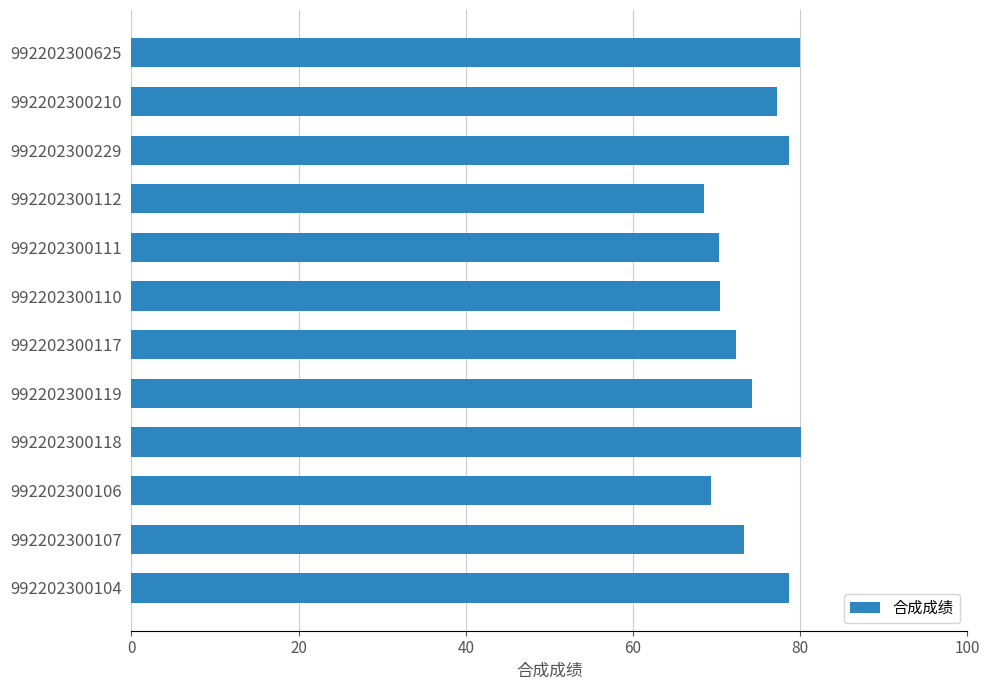

The chart shows a value of 52.2 at 992202300229. True or false?

False